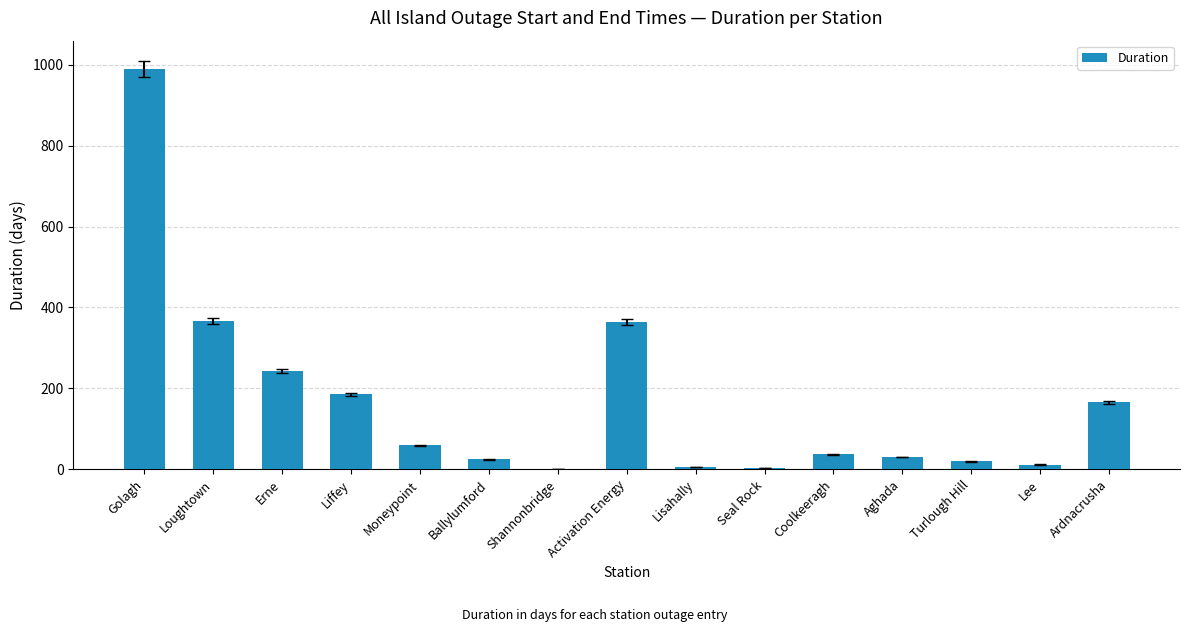

The value at Aghada is 30.0. True or false?

True